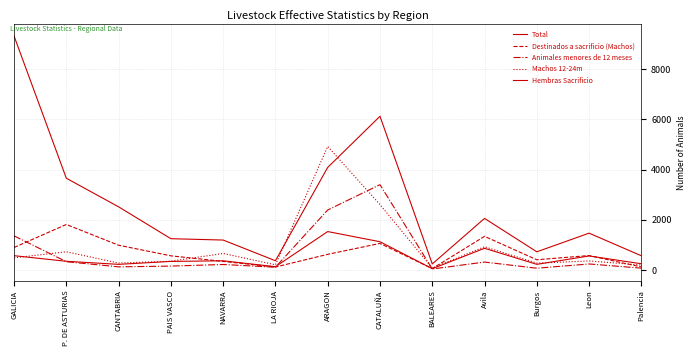

How many lines are shown in the chart?

5